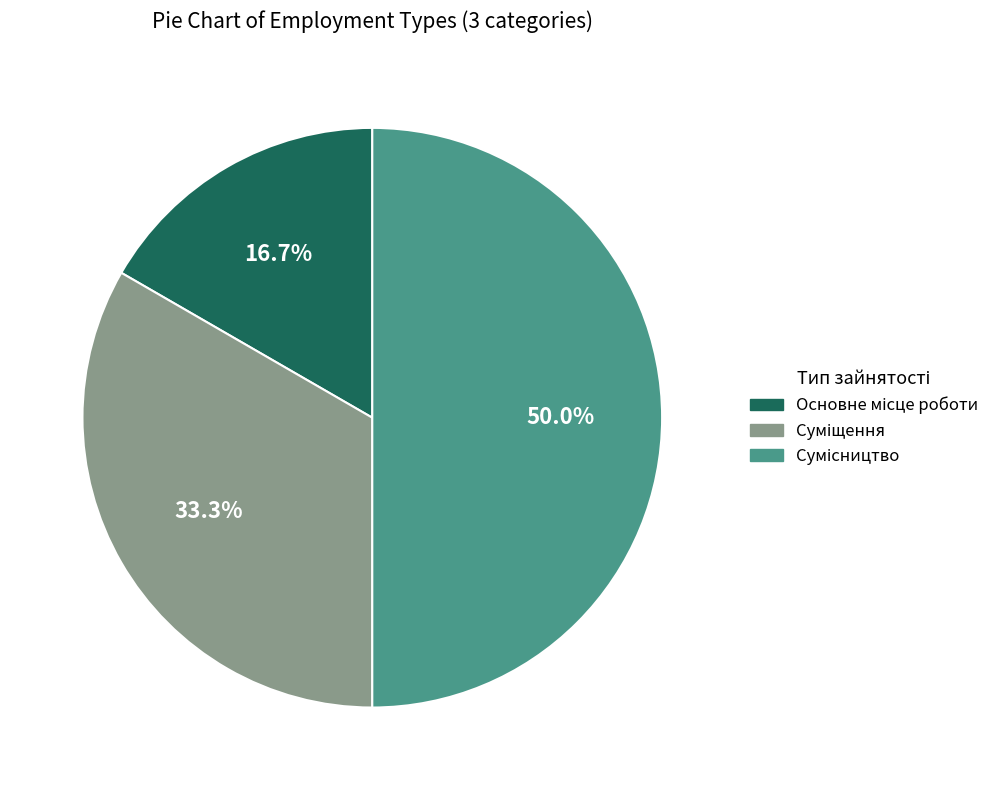

How many segments does this pie chart have?

3